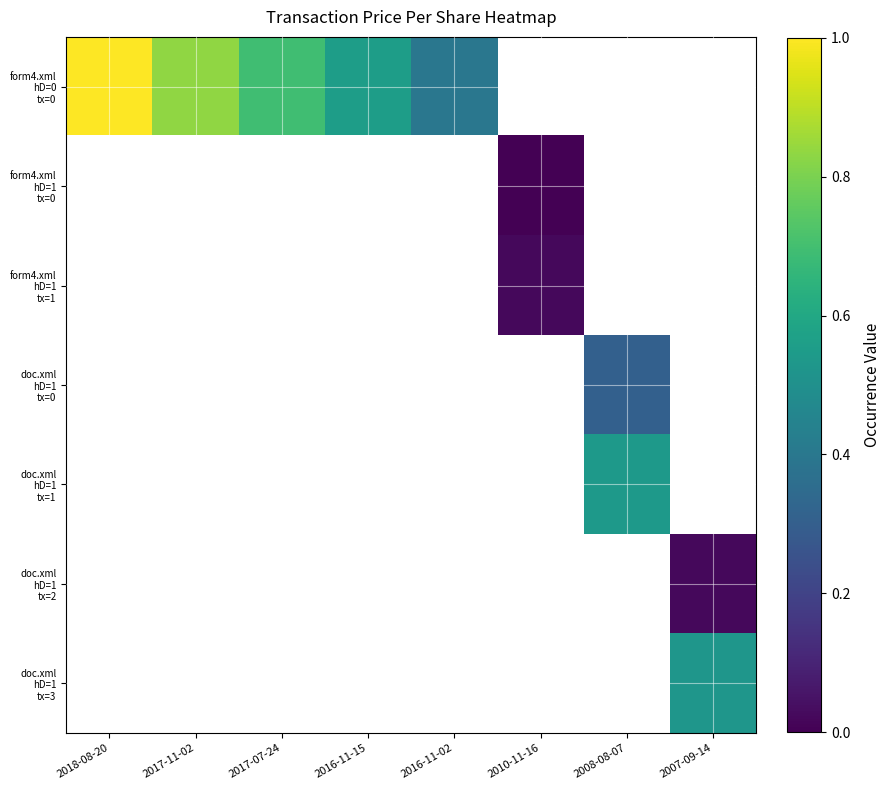

How many data points does each series have?

8